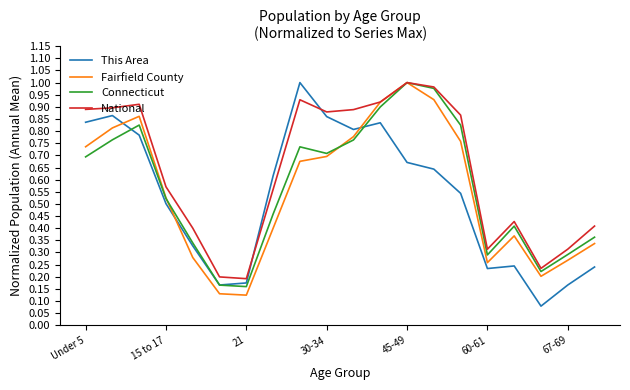

Count the number of categories in the chart.

20